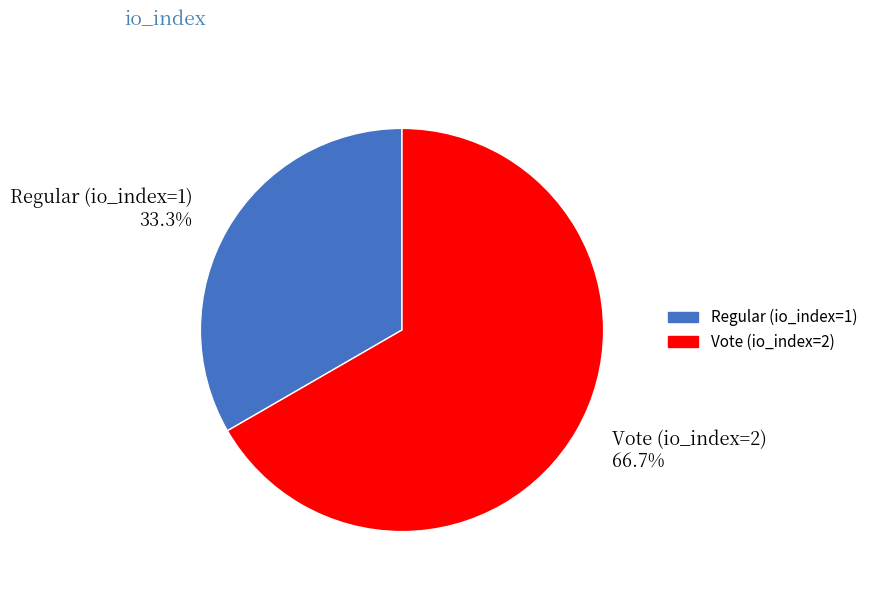

What is the ratio of the value at Regular (io_index=1) to the value at Vote (io_index=2)?

0.5